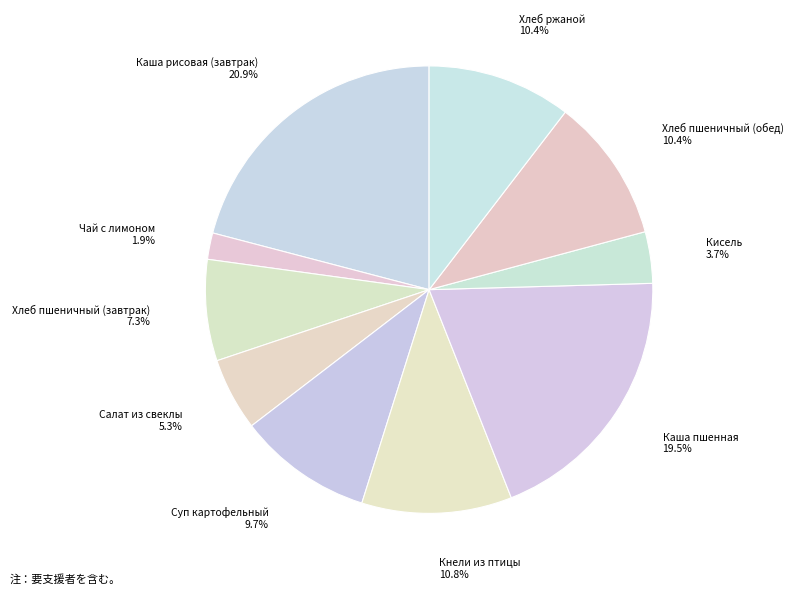

How many segments does this pie chart have?

10